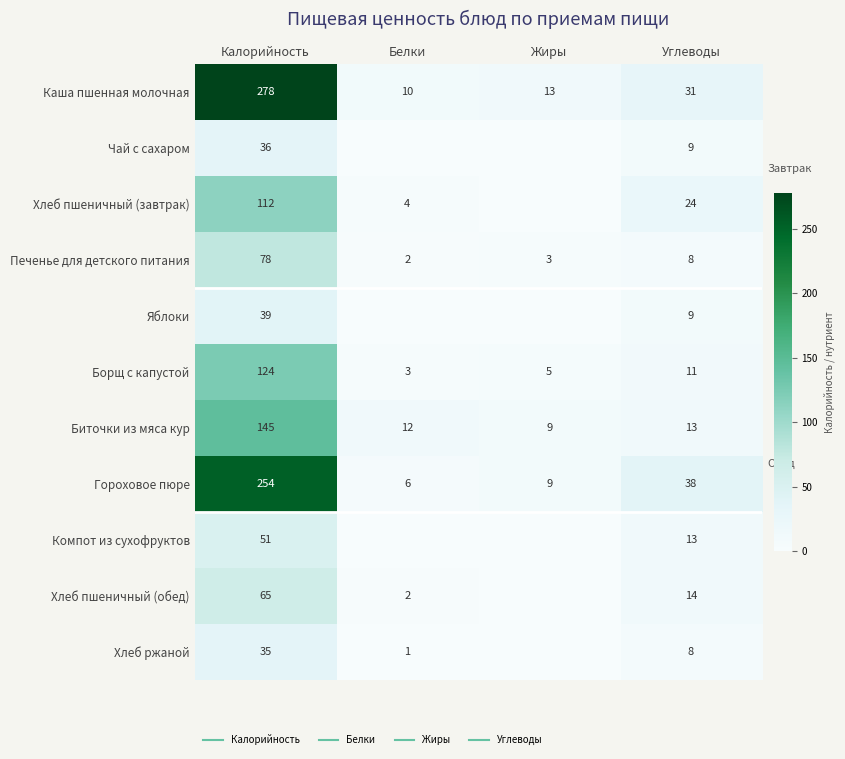

At which label is Гороховое пюре closest to 130?

Углеводы